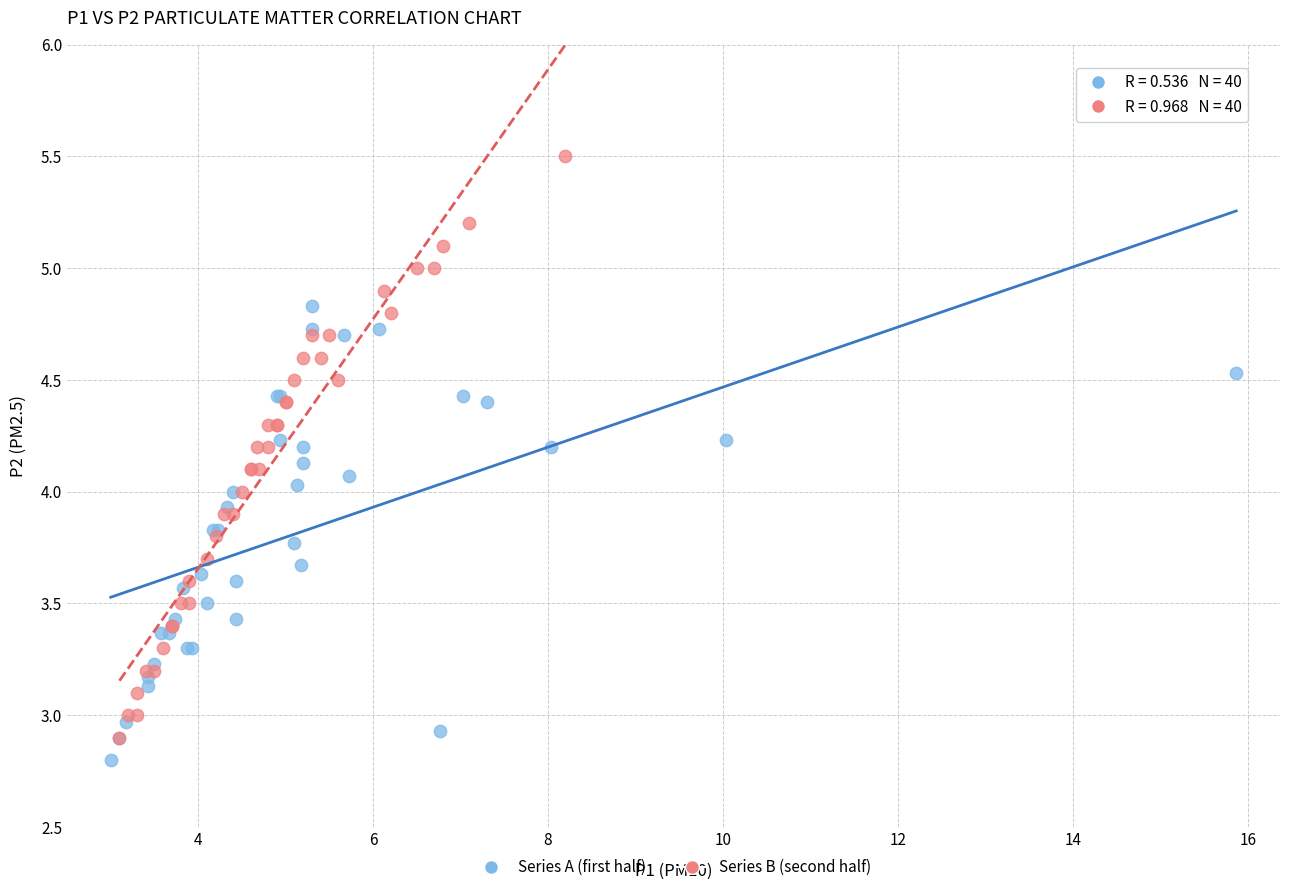

Which series contains the highest Y value?

Series B (second half)